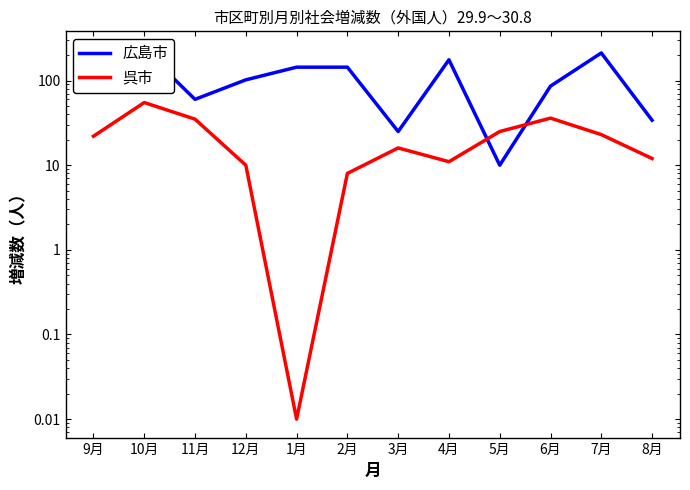

Which label corresponds to the largest value in the chart?

10月